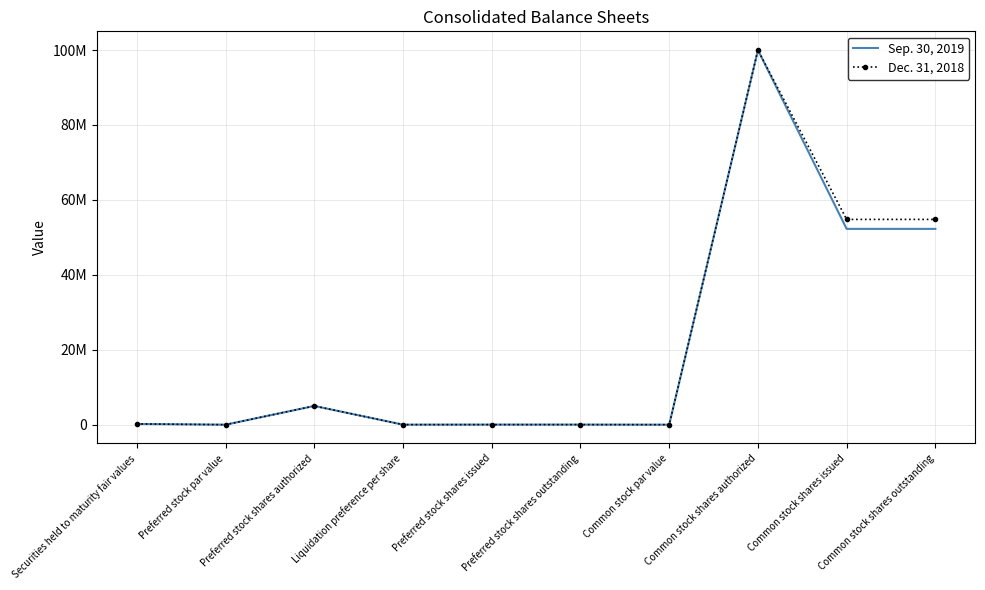

What are all the series names shown in the legend?

Sep. 30, 2019, Dec. 31, 2018